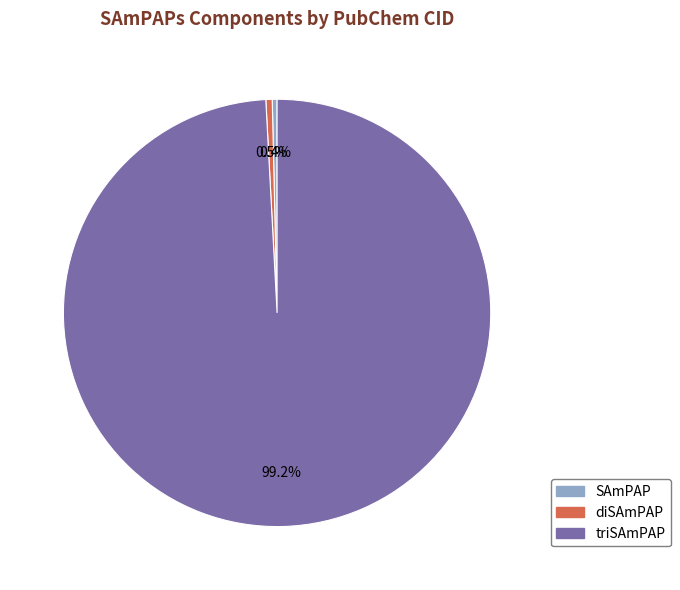

To the nearest percent, what portion does triSAmPAP represent?

99%